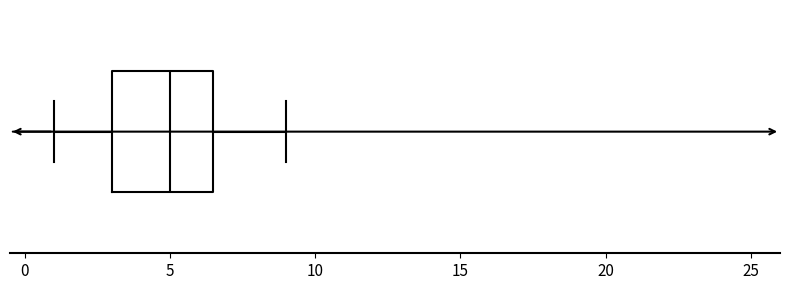

Transcribe this box plot: give where the median line is, the range the box spans, and where the two whiskers end, as read against the x-axis. The values are not printed on the chart, so give them approximately, as read against the axis.

median 5.0, box 3.0 to 6.5, whiskers 1.0 to 9.0